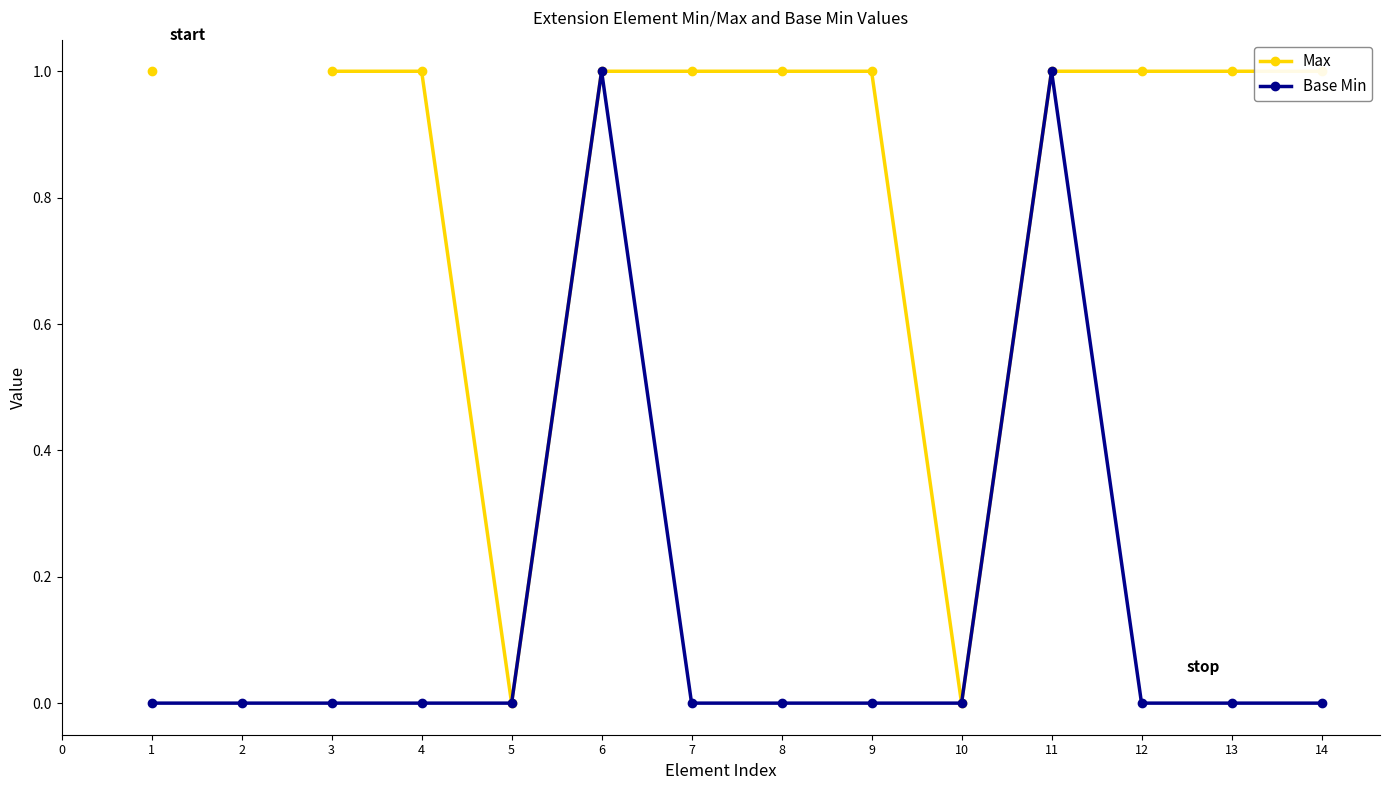

True or false: Max and Base Min intersect in this chart.

False